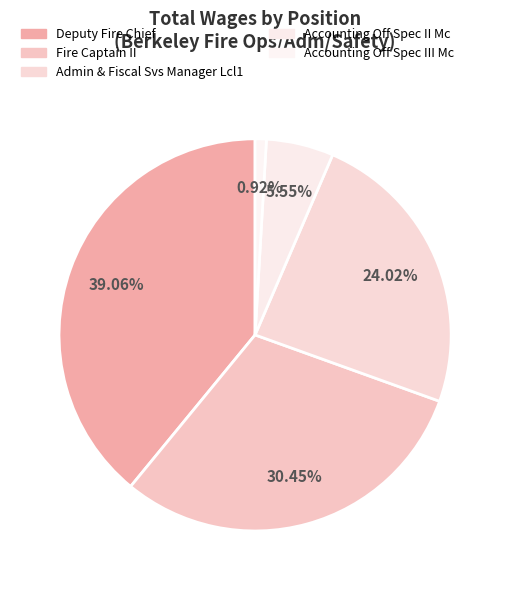

How many slices are in this pie chart?

5